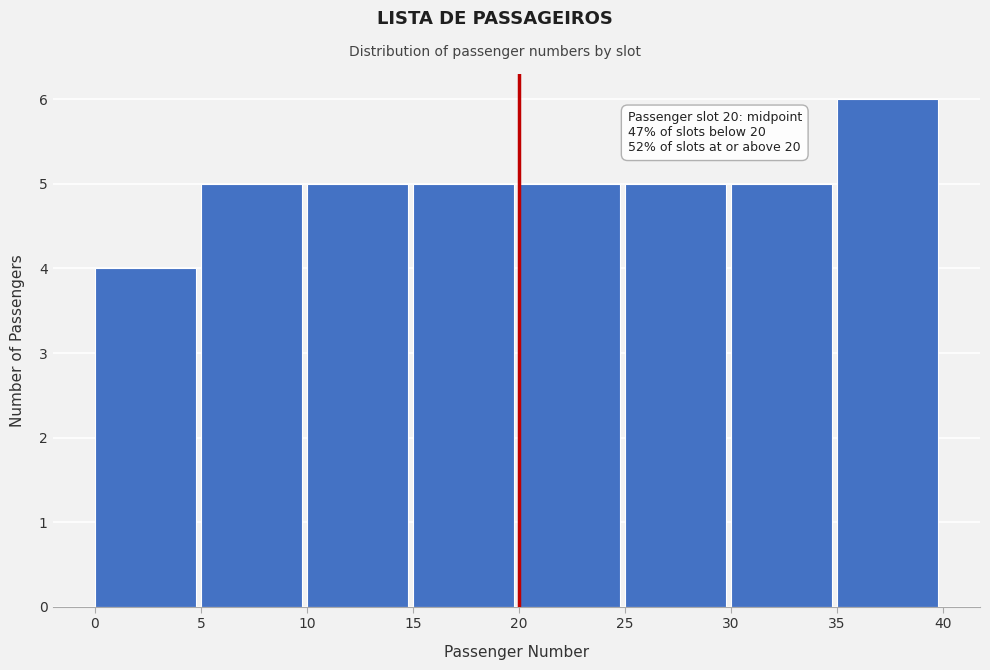

Over which range of the x-axis is the bar tallest?

35 to 40